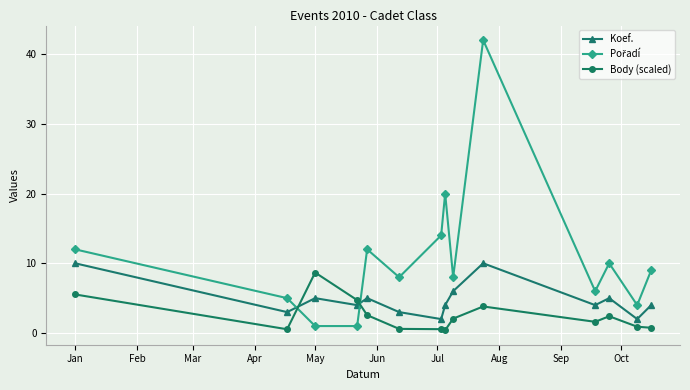

Does the chart have visible grid lines?

Yes